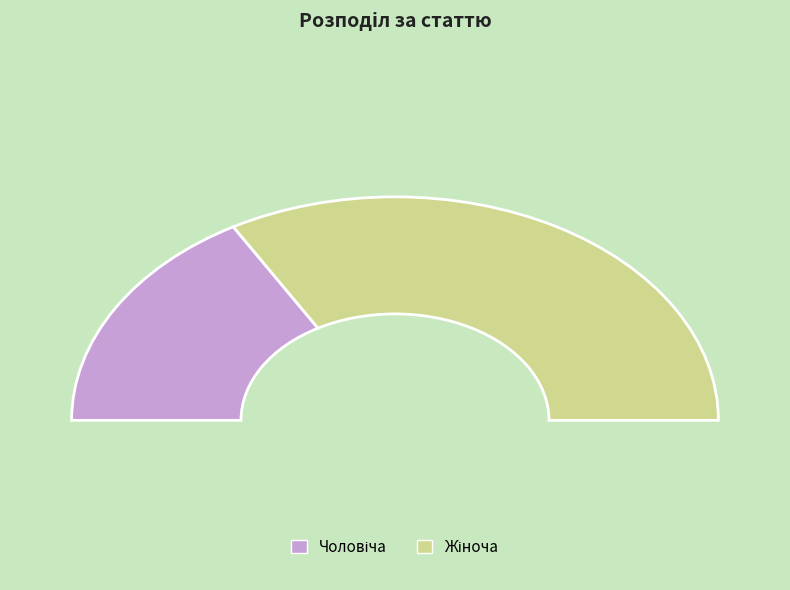

Does any single category account for the majority?

Yes